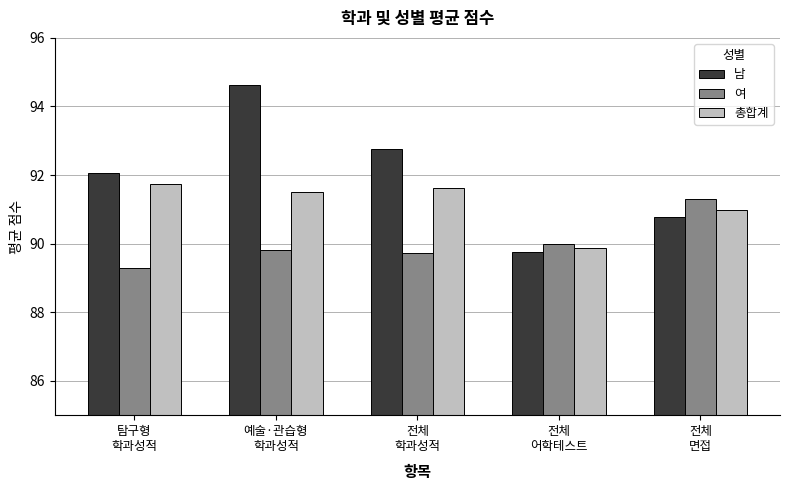

What is the value of the 총합계 bar at the 1st from the left?

91.7